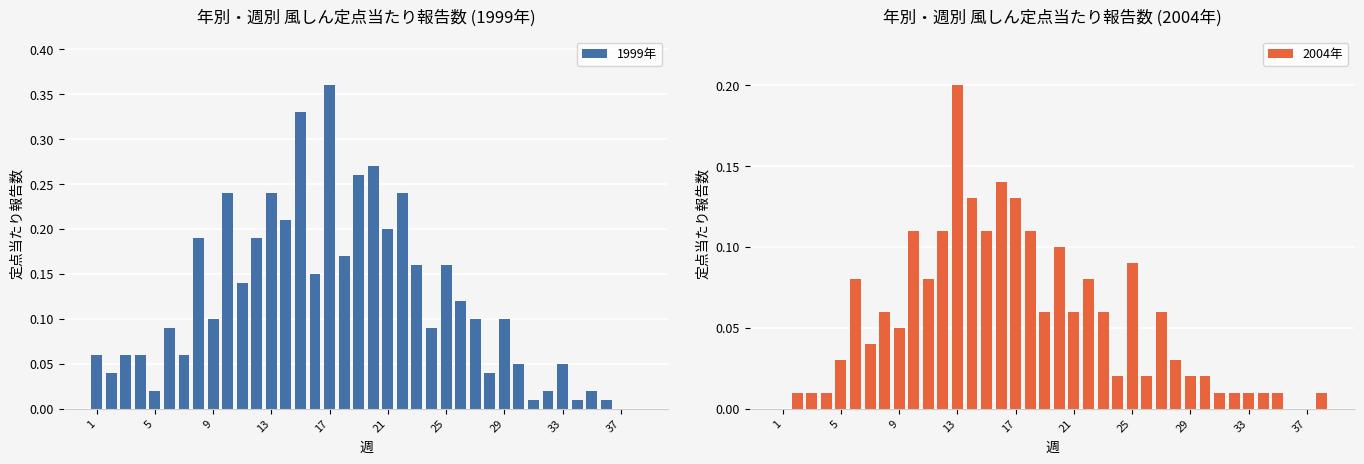

What is the average value of the 2004年 series?

0.1